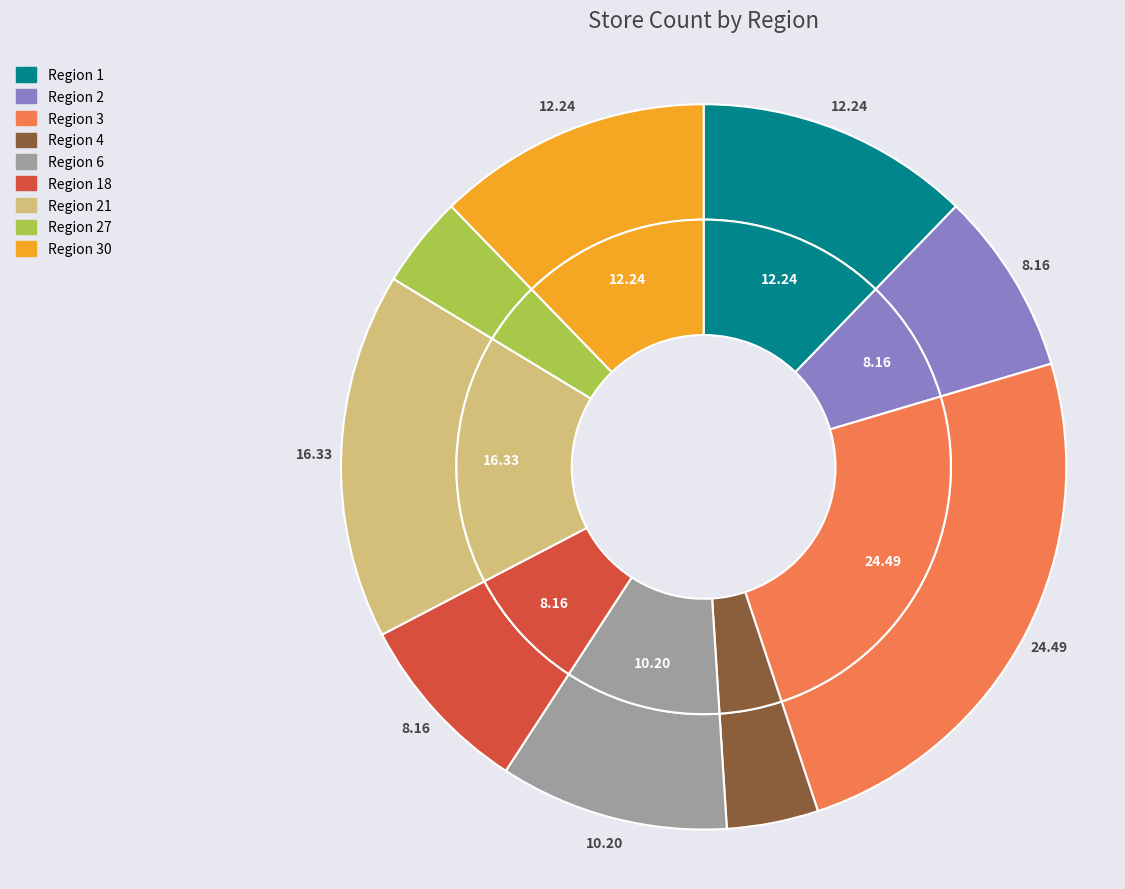

To the nearest percent, what percentage of the pie is 30?

12%